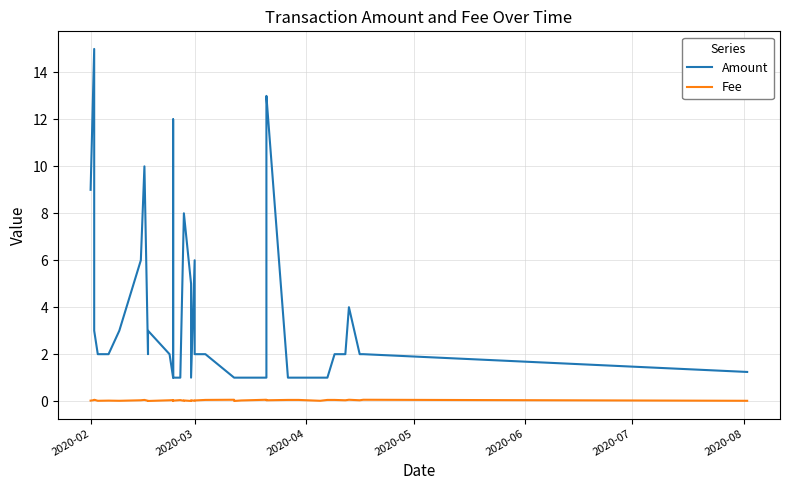

Count the number of data series in this chart.

2